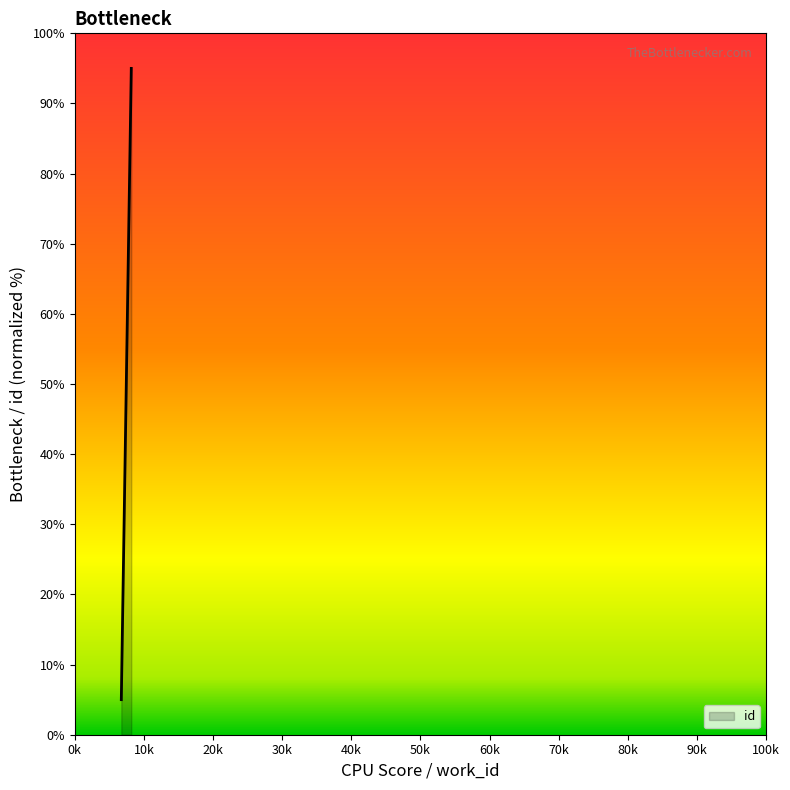

What is the greatest value displayed?

95.0